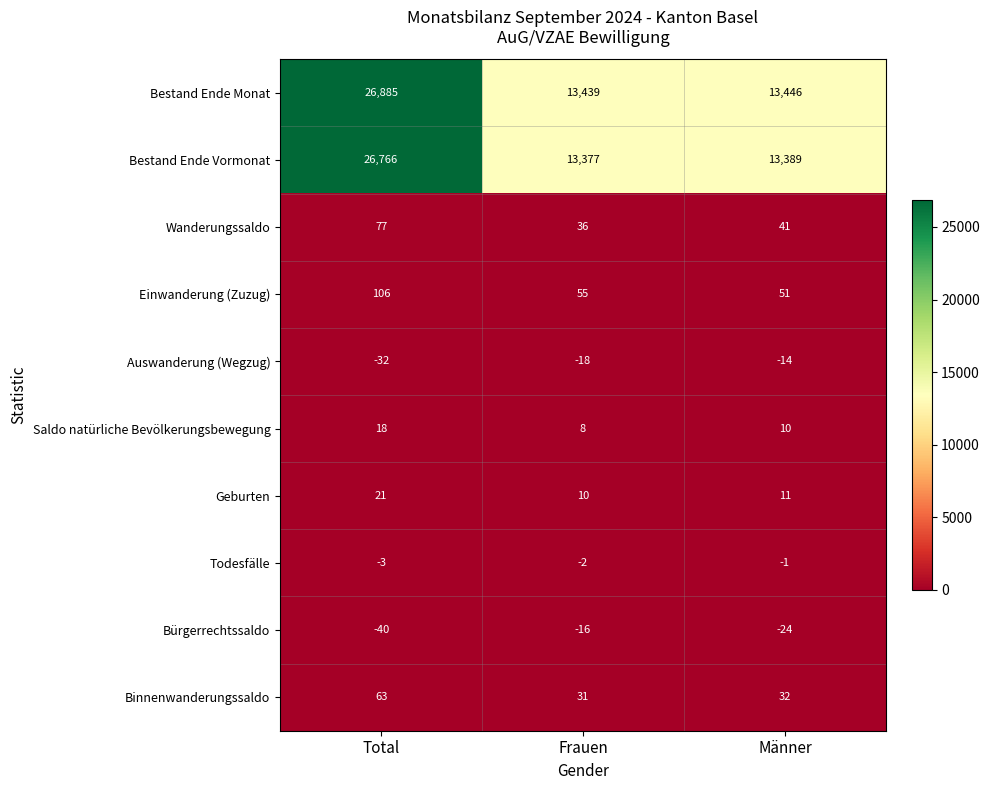

What is the smallest value displayed?

-40